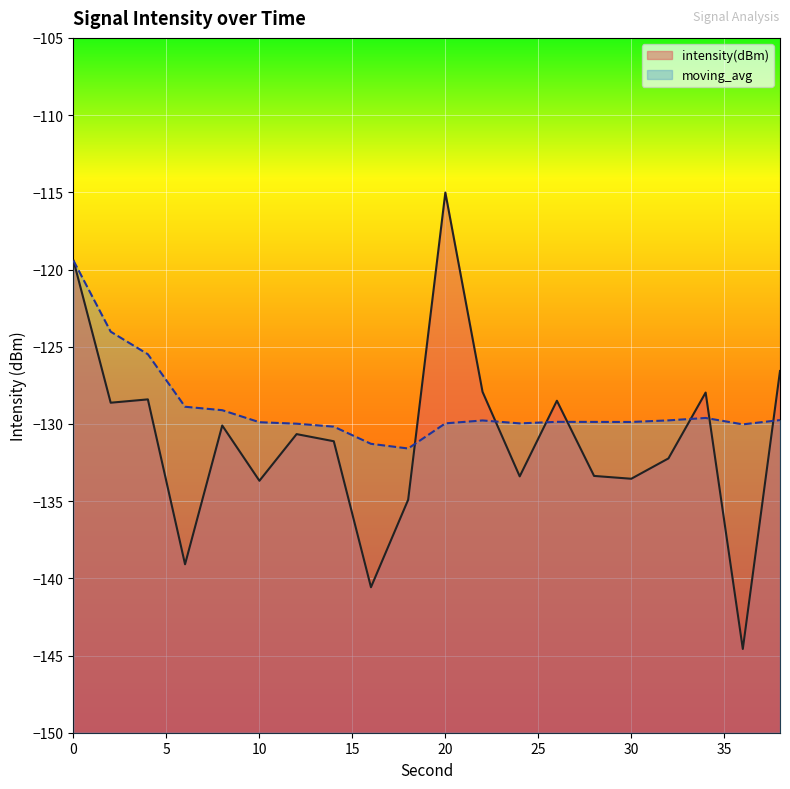

Where do moving_avg and intensity(dBm) first cross each other?

18 and 20